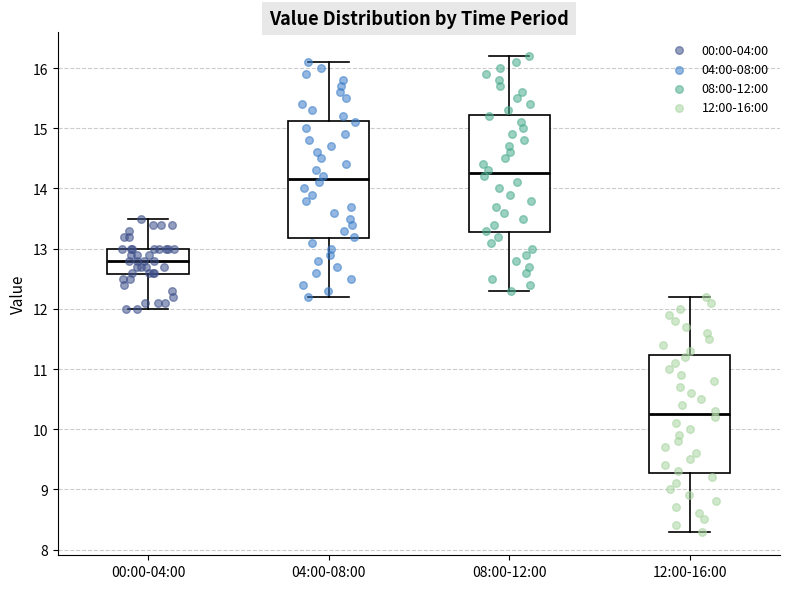

Reading left to right, read every box against the y-axis: the position of its median line, the range the box covers, and the ends of its whiskers. The values are not printed on the chart, so give them approximately, as read against the axis.

00:00-04:00: median 12.8, box 12.6 to 13.0, whiskers 12.0 to 13.5
04:00-08:00: median 14.2, box 13.2 to 15.1, whiskers 12.2 to 16.1
08:00-12:00: median 14.3, box 13.3 to 15.2, whiskers 12.3 to 16.2
12:00-16:00: median 10.3, box 9.3 to 11.2, whiskers 8.3 to 12.2